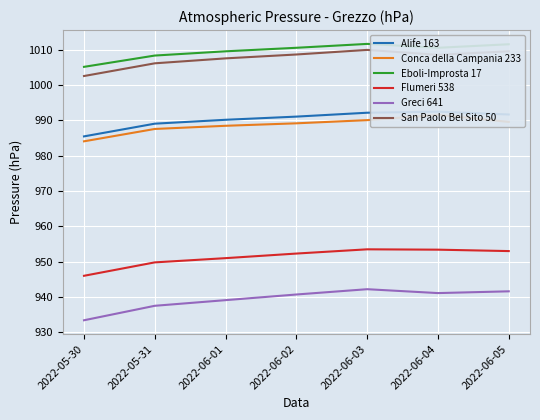

True or false: Eboli-Improsta 17 and Greci 641 cross at least once.

False